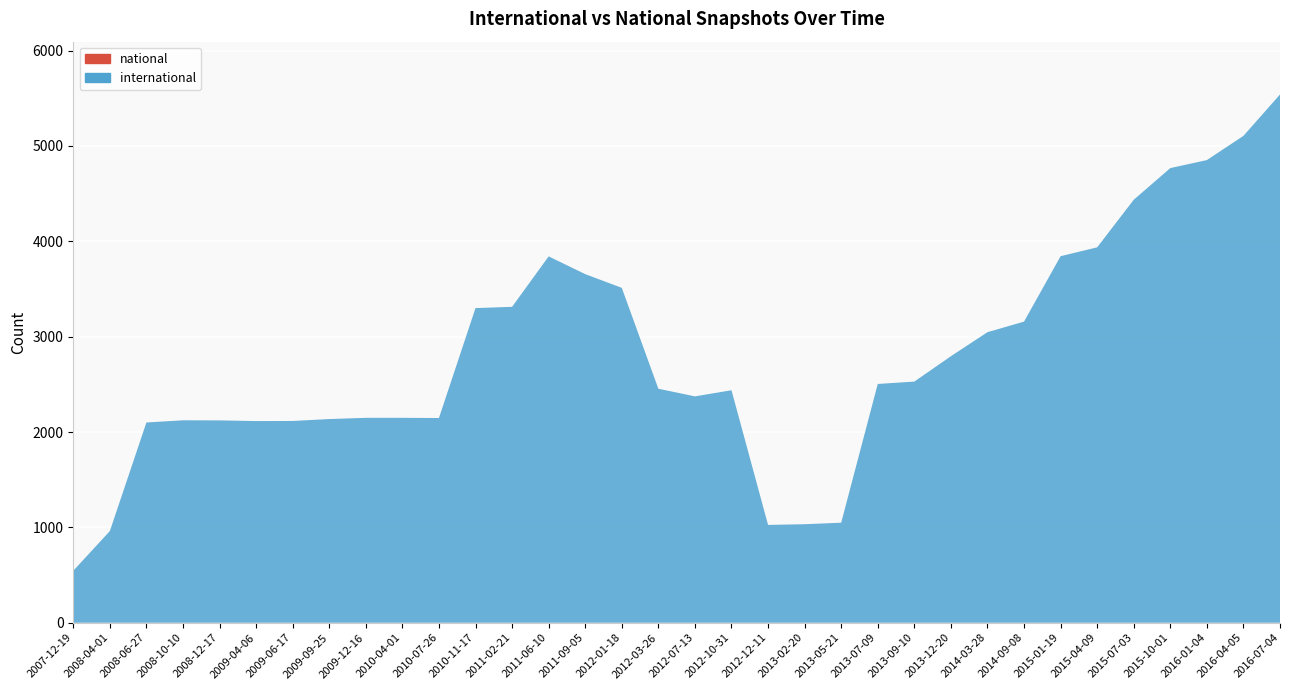

Reading left to right, transcribe all the data shown in this chart.

international: 545	961	2100	2123	2122	2115	2116	2136	2149	2149	2147	3300	3313	3842	3656	3512	2454	2374	2438	1026	1033	1049	2504	2529	2795	3047	3158	3844	3937	4436	4768	4852	5106	5540
national: 0	0	0	0	0	0	0	0	0	0	0	0	0	0	0	0	0	0	0	0	0	0	0	0	0	0	0	0	0	0	0	0	0	0